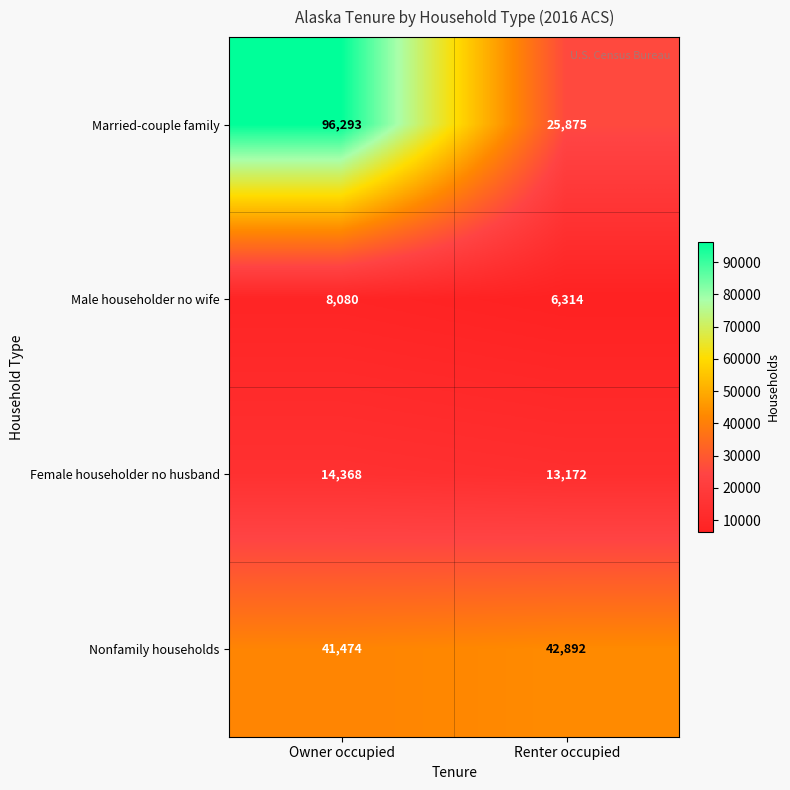

Count the number of categories in the chart.

2